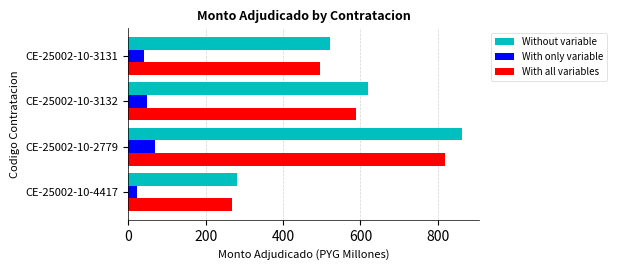

True or false: With all variables has a value of 830.1 at CE-25002-10-3132.

False